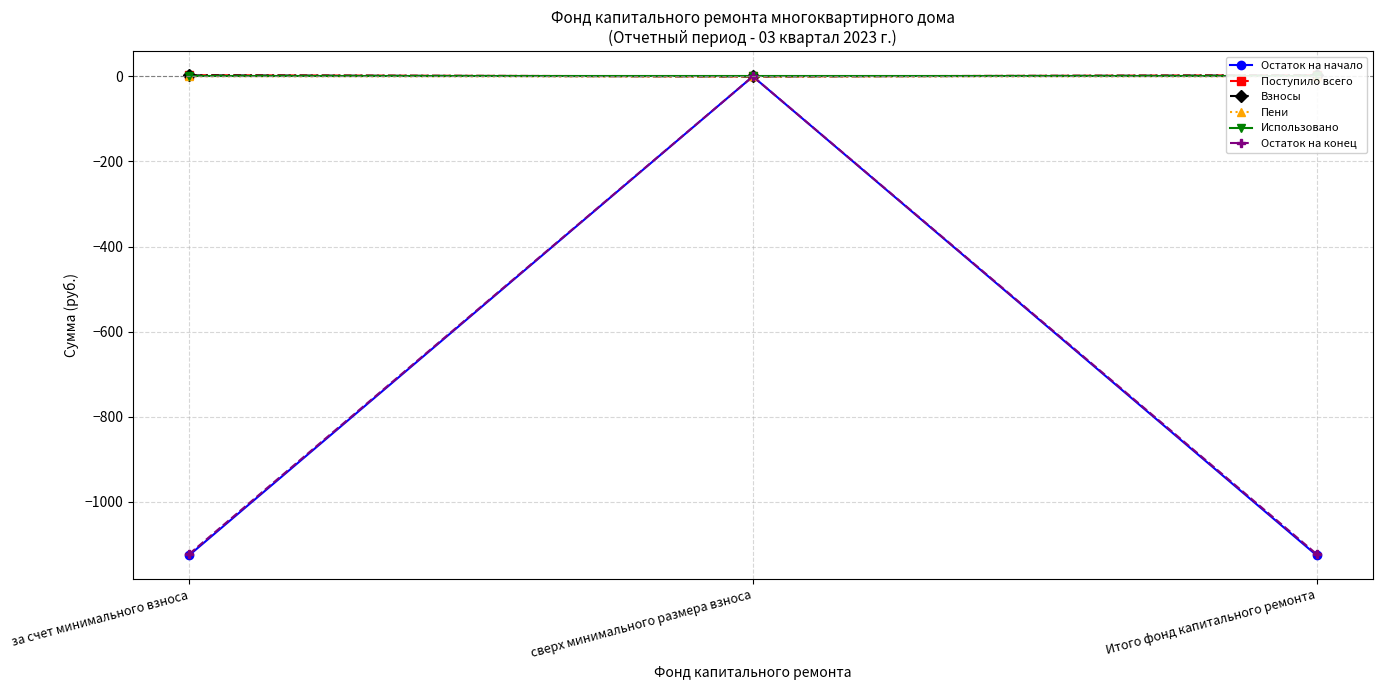

Which series has the largest range (max minus min)?

Остаток на начало